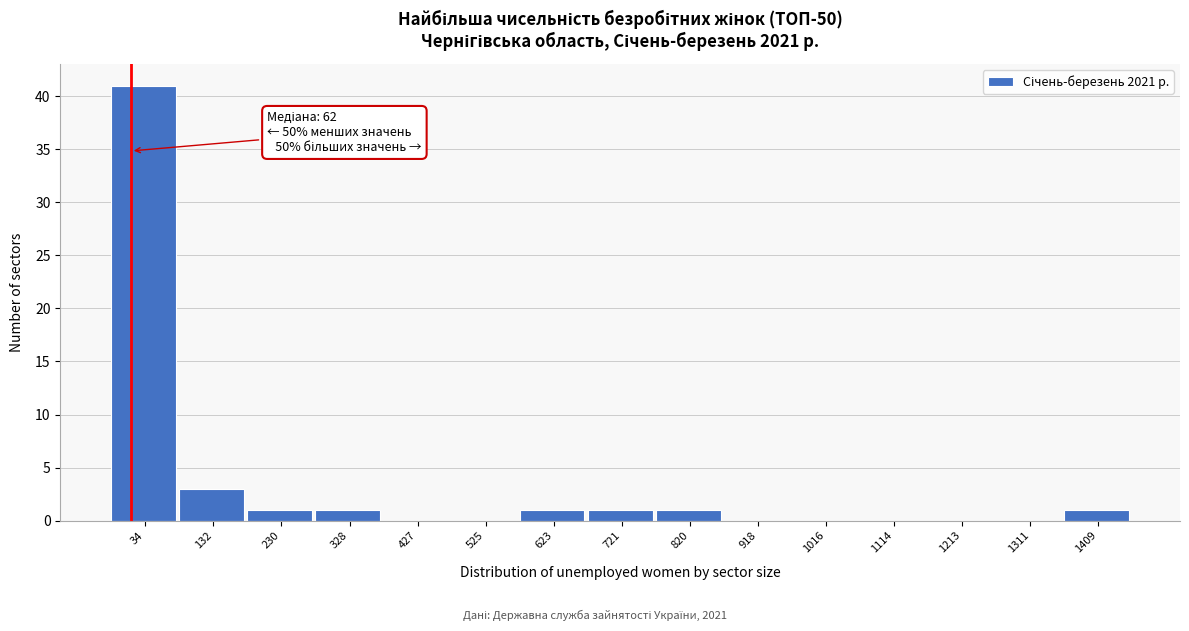

Reading right to left, transcribe all the data shown in this chart.

1409=1	1311=0	1213=0	1114=0	1016=0	918=0	820=1	721=1	623=1	525=0	427=0	328=1	230=1	132=3	34=41